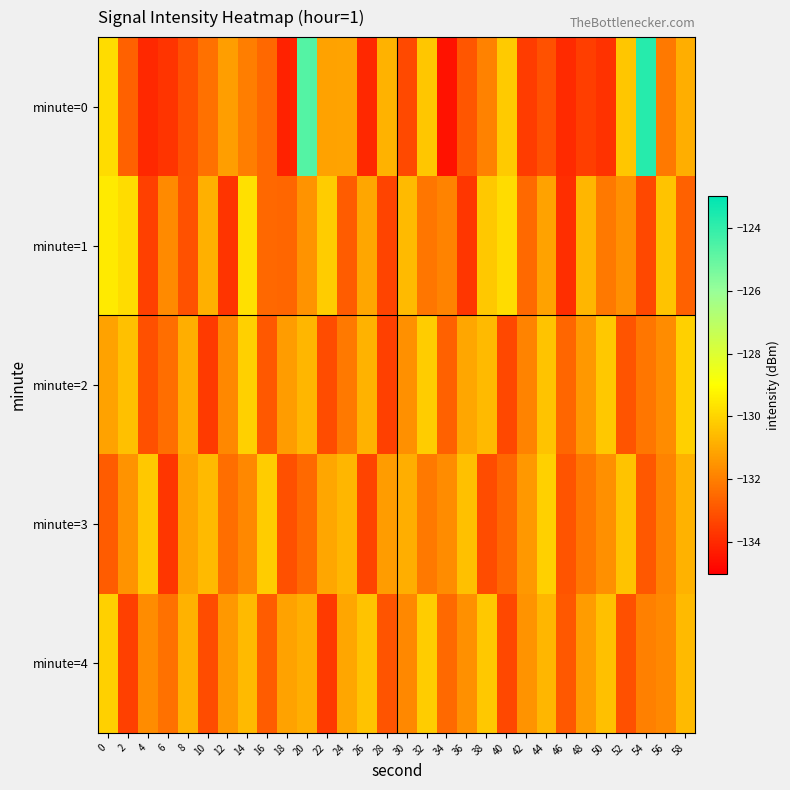

What is the spread (max minus min) of values at 36?

3.2